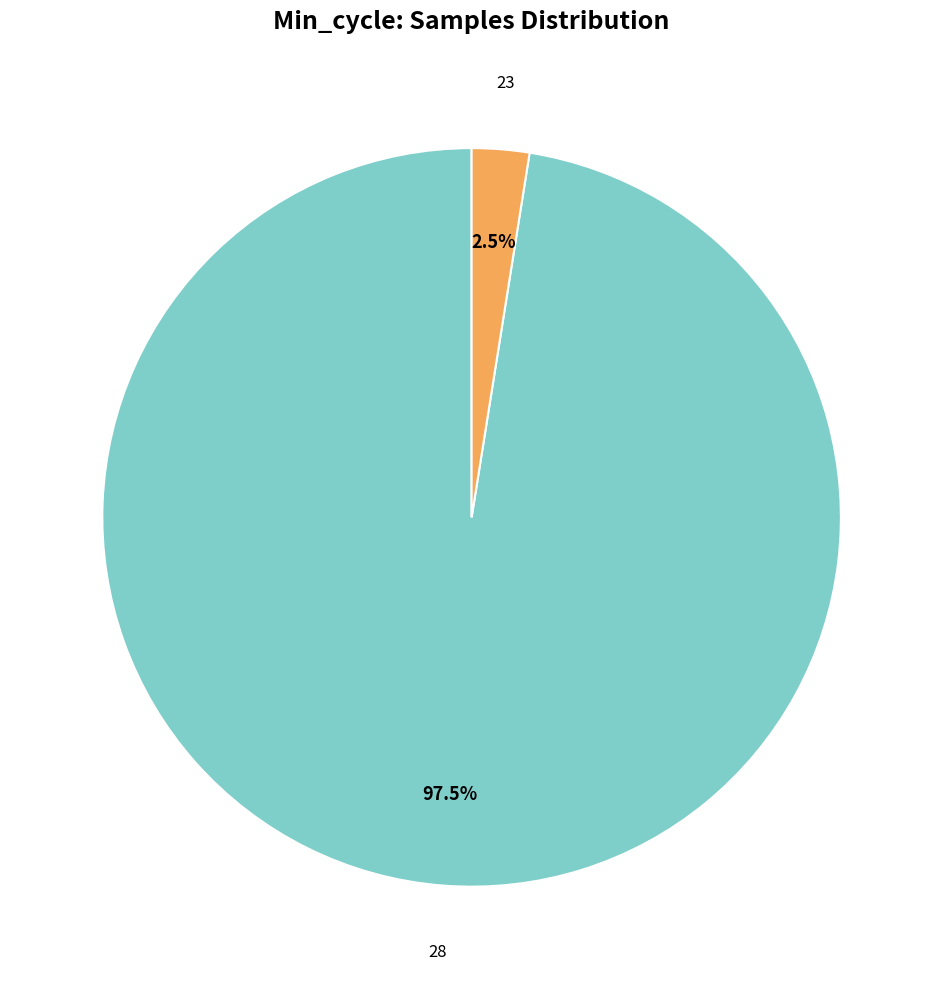

Is there a majority slice in this chart?

Yes